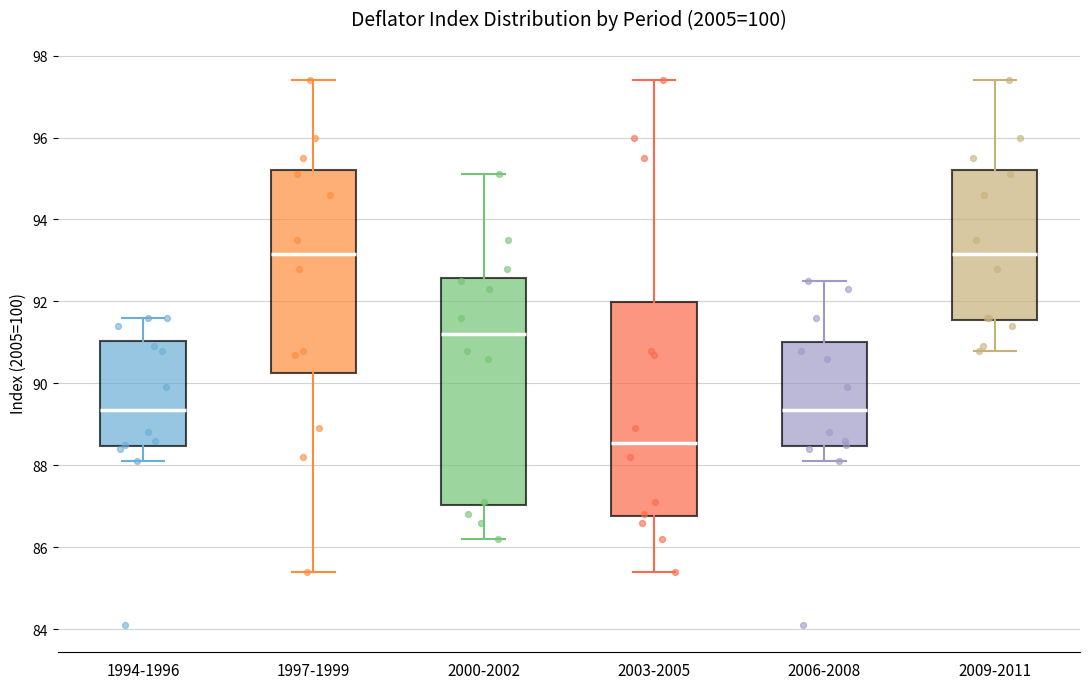

Comparing the boxes themselves (not the whiskers), which one is the tallest?

2000-2002